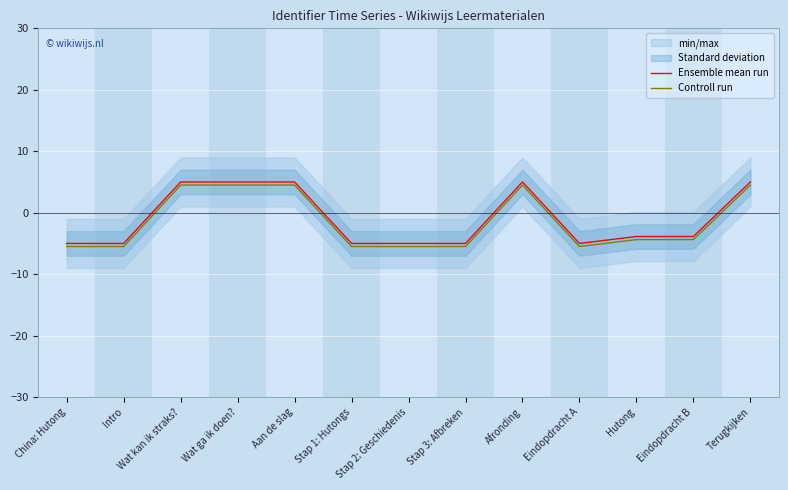

How many values in Ensemble mean run are above zero?

5